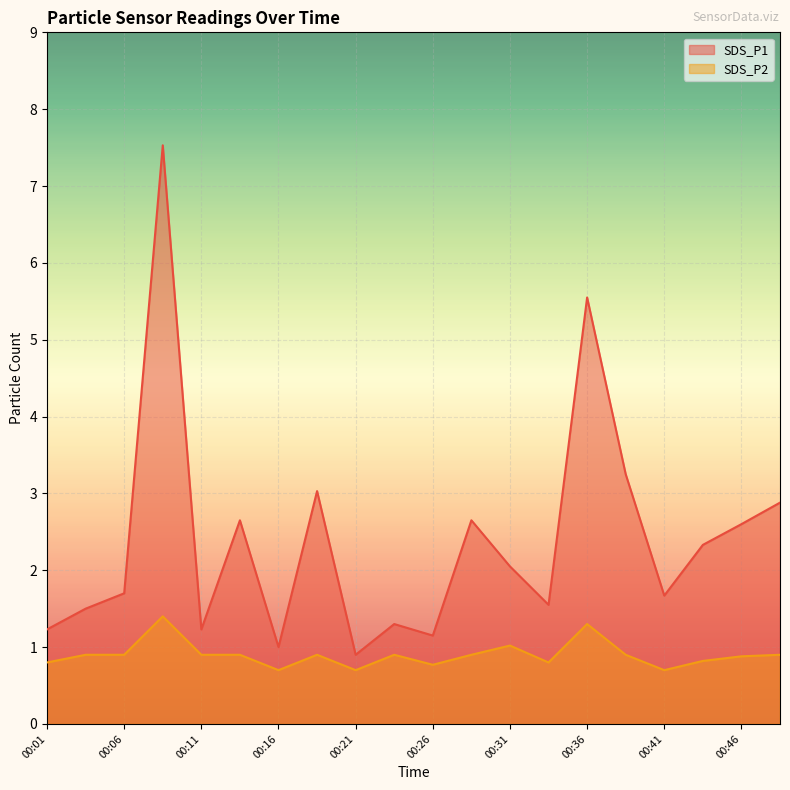

What is the average value of the SDS_P1 series?

2.4